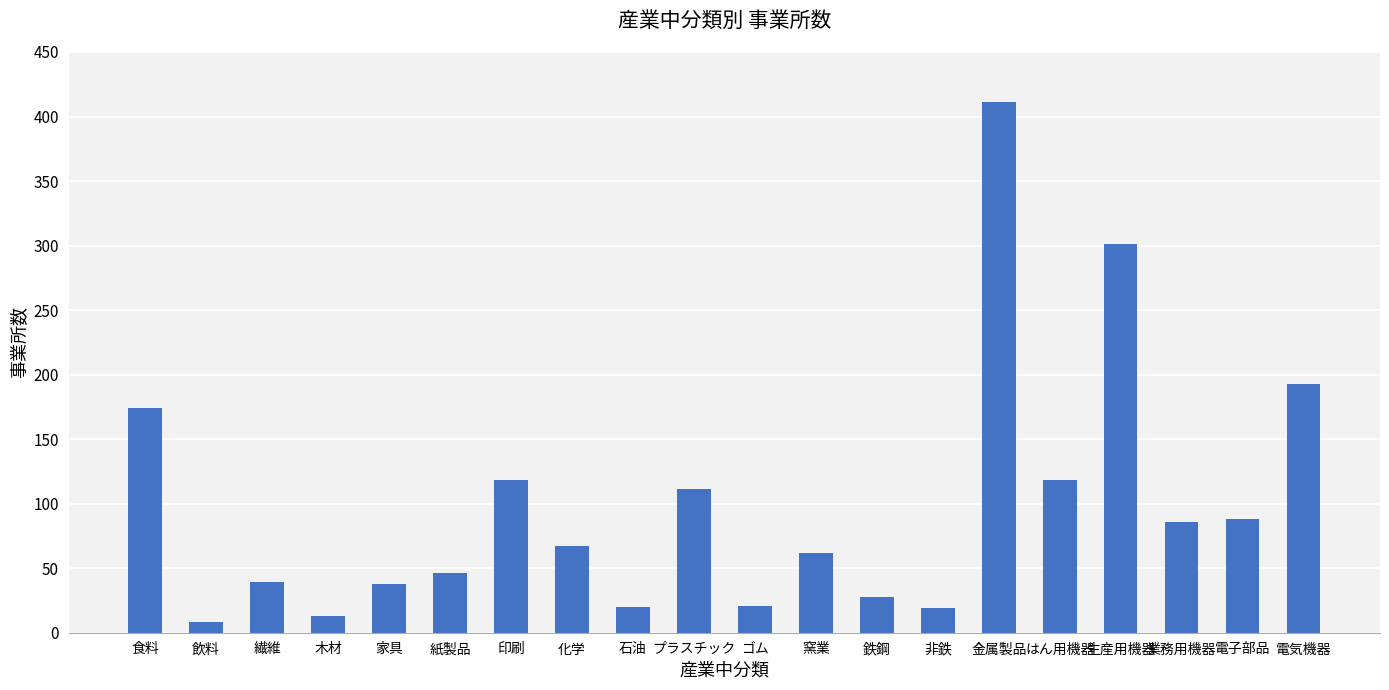

What is the label of the 8th bar from the left?

化学